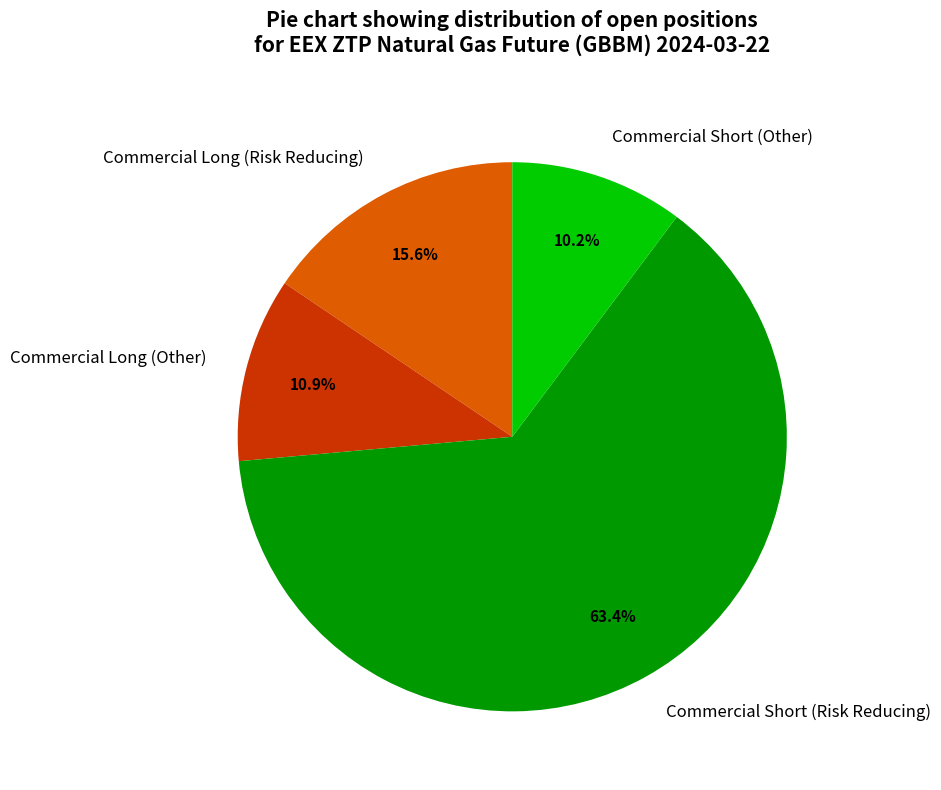

The Commercial Long (Risk Reducing) slice represents 69% of the pie. True or false?

False